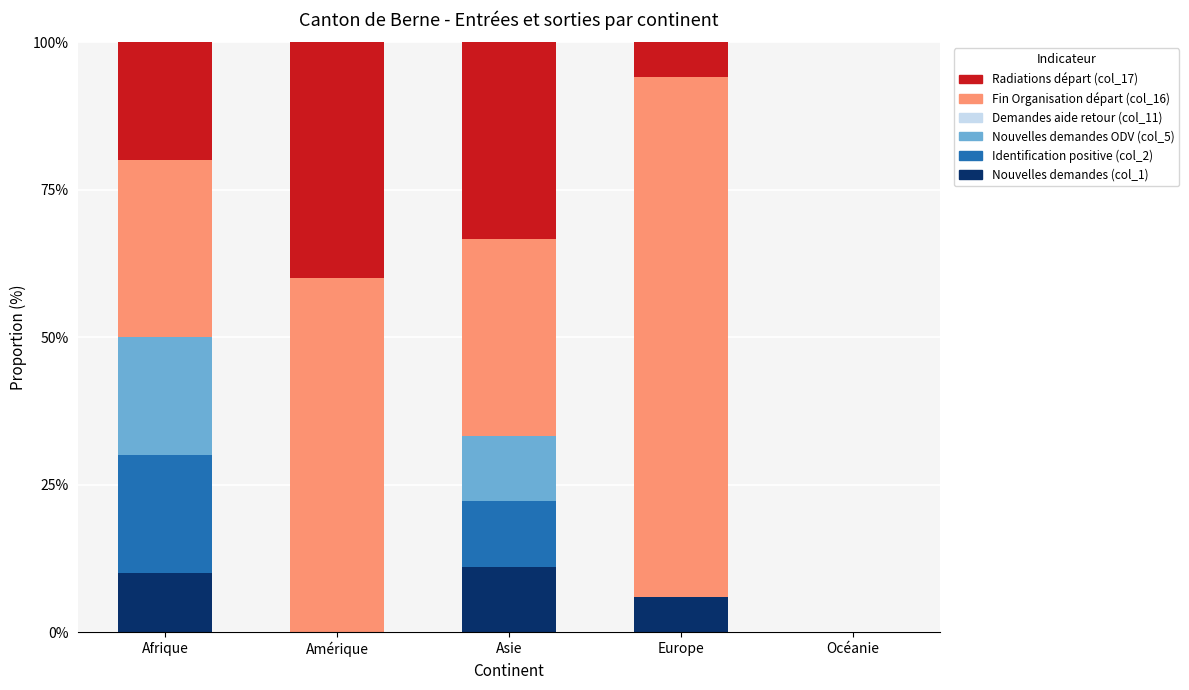

What is the maximum value for Nouvelles demandes (col_1)?

11.1